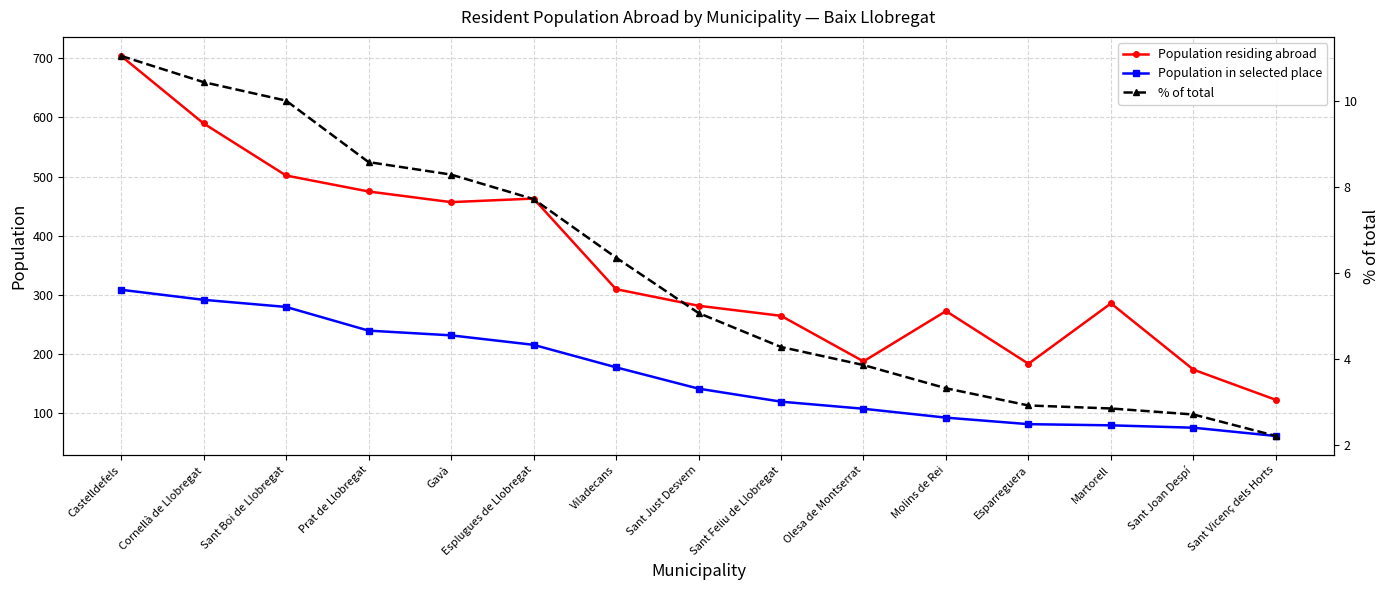

Which series has the widest spread of values?

Population residing abroad